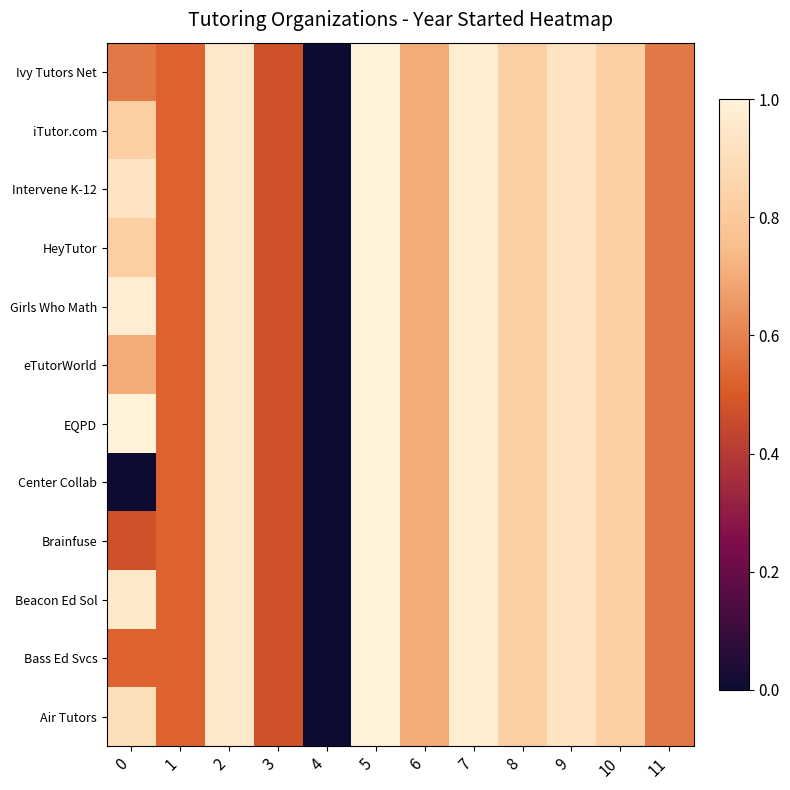

Which has a higher value, 9 or 8?

9